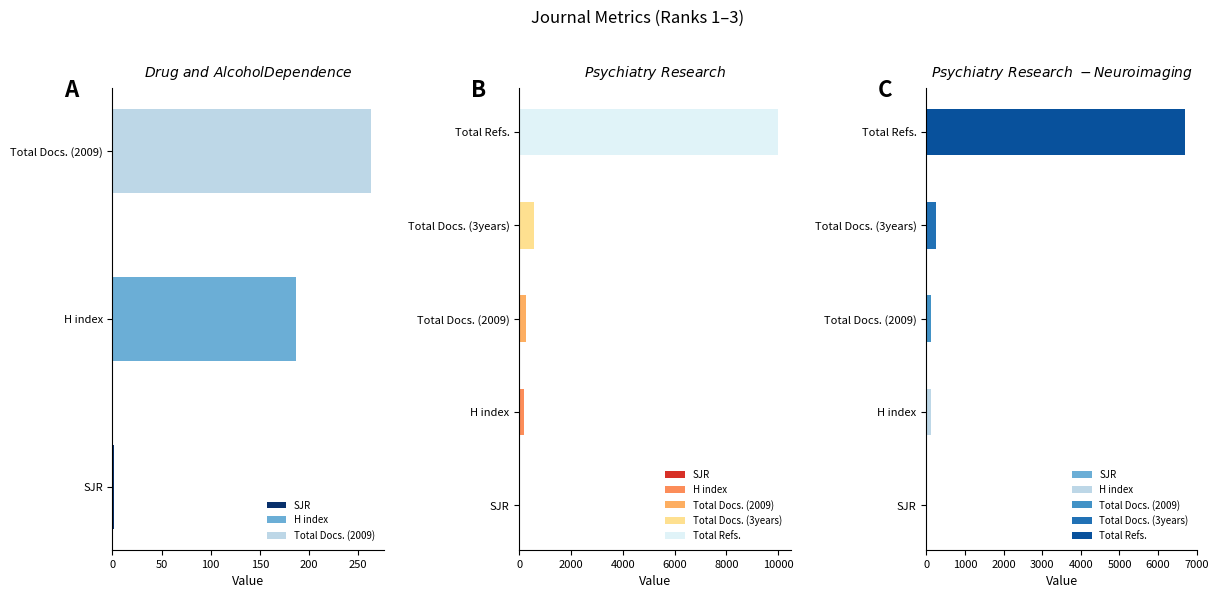

The Total Docs. (3years) series shows 243.9 at Drug and Alcohol Dependence. True or false?

False